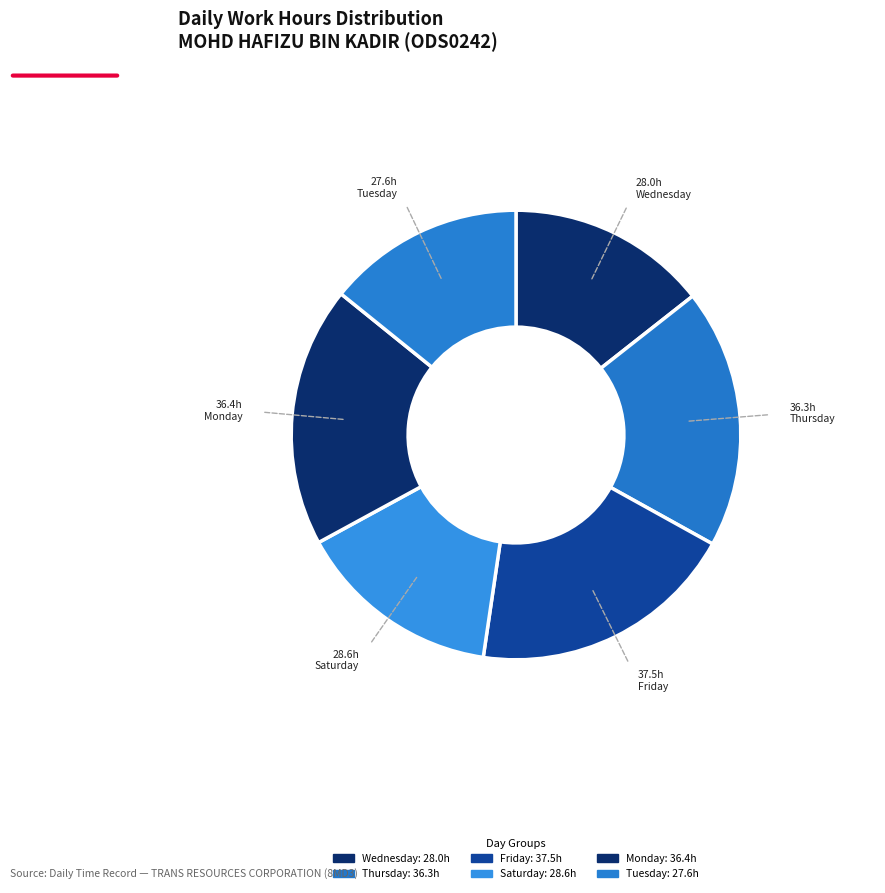

Count the number of slices in the pie.

6